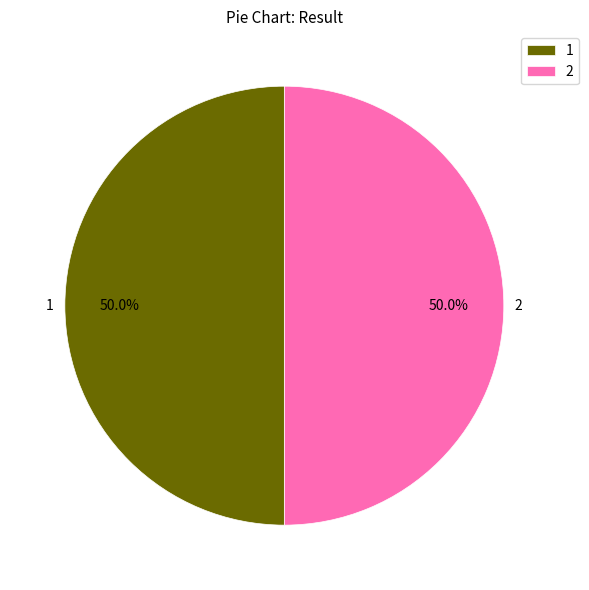

What portion of the pie excludes 1?

50.0%